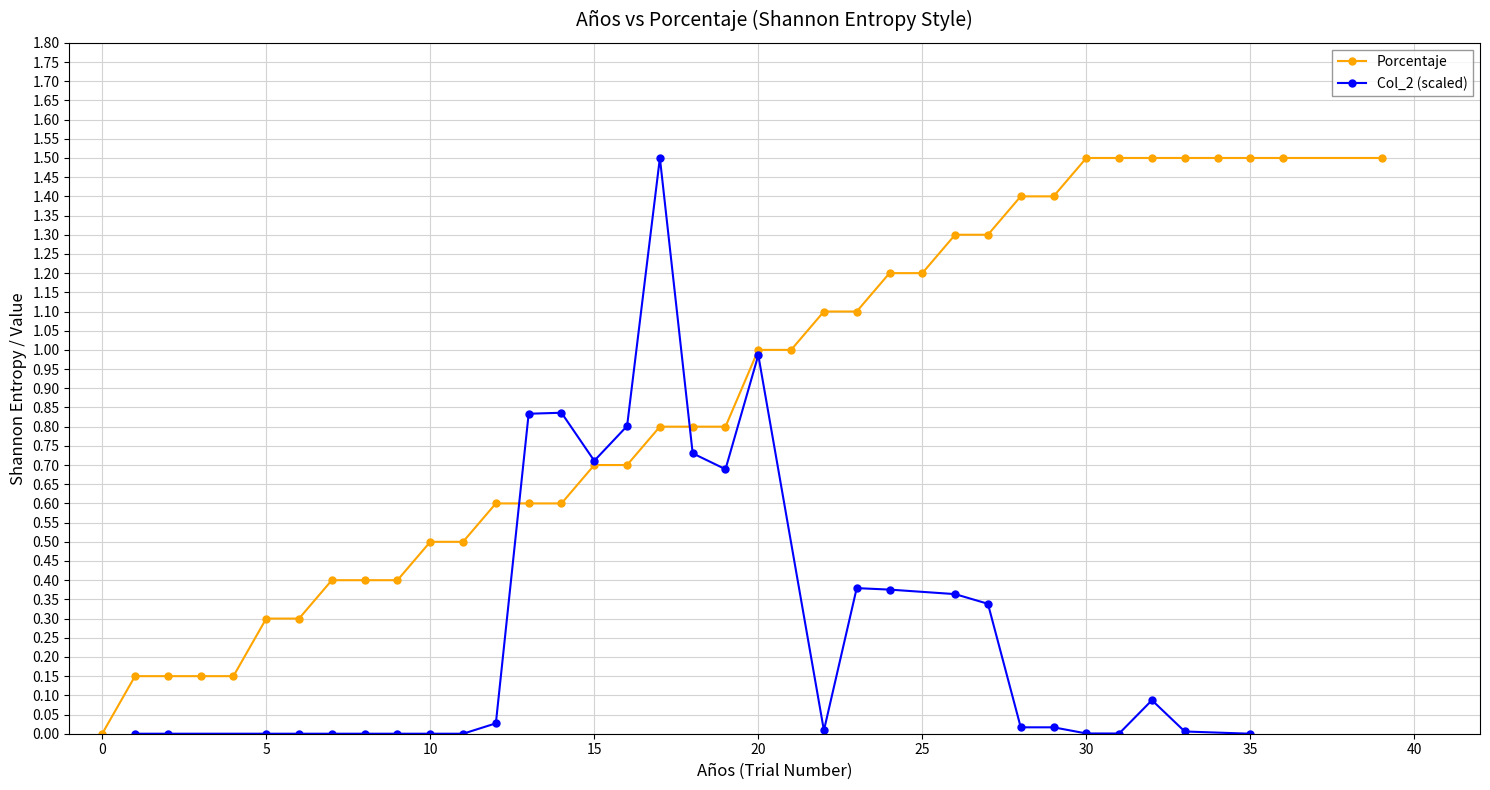

Between 12 and 14, which is larger?

12